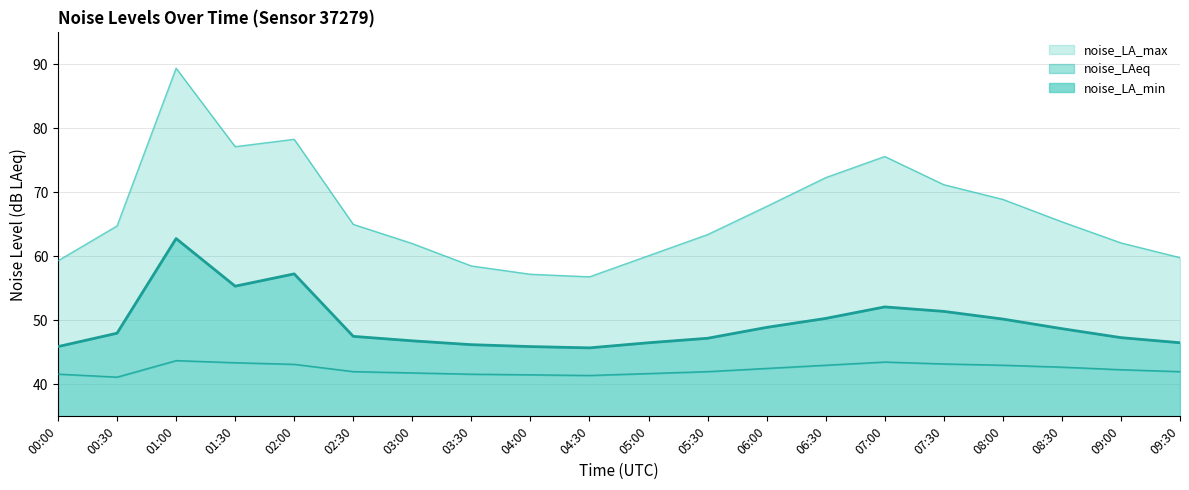

What is the average value of the noise_LAeq series?

49.5